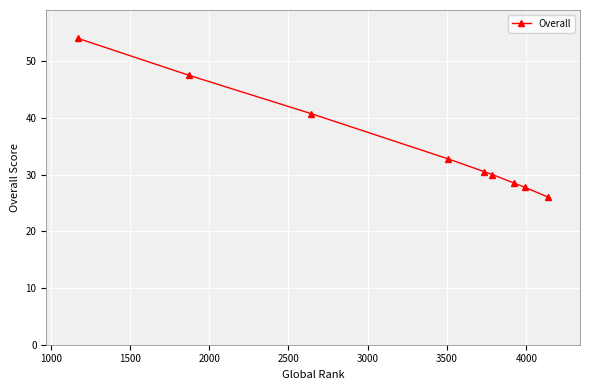

What is the sum of all values?

317.8